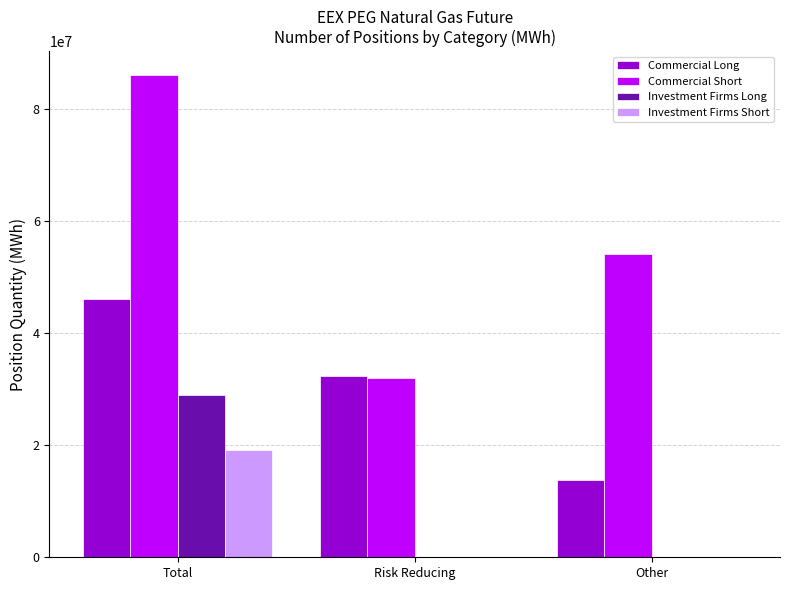

What is the difference between the Commercial Short values at Risk Reducing and Other?

22185053